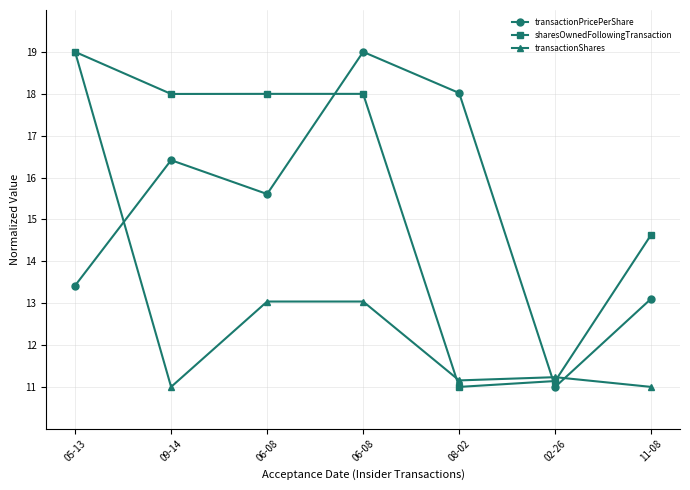

What are all the series names shown in the legend?

transactionPricePerShare, sharesOwnedFollowingTransaction, transactionShares